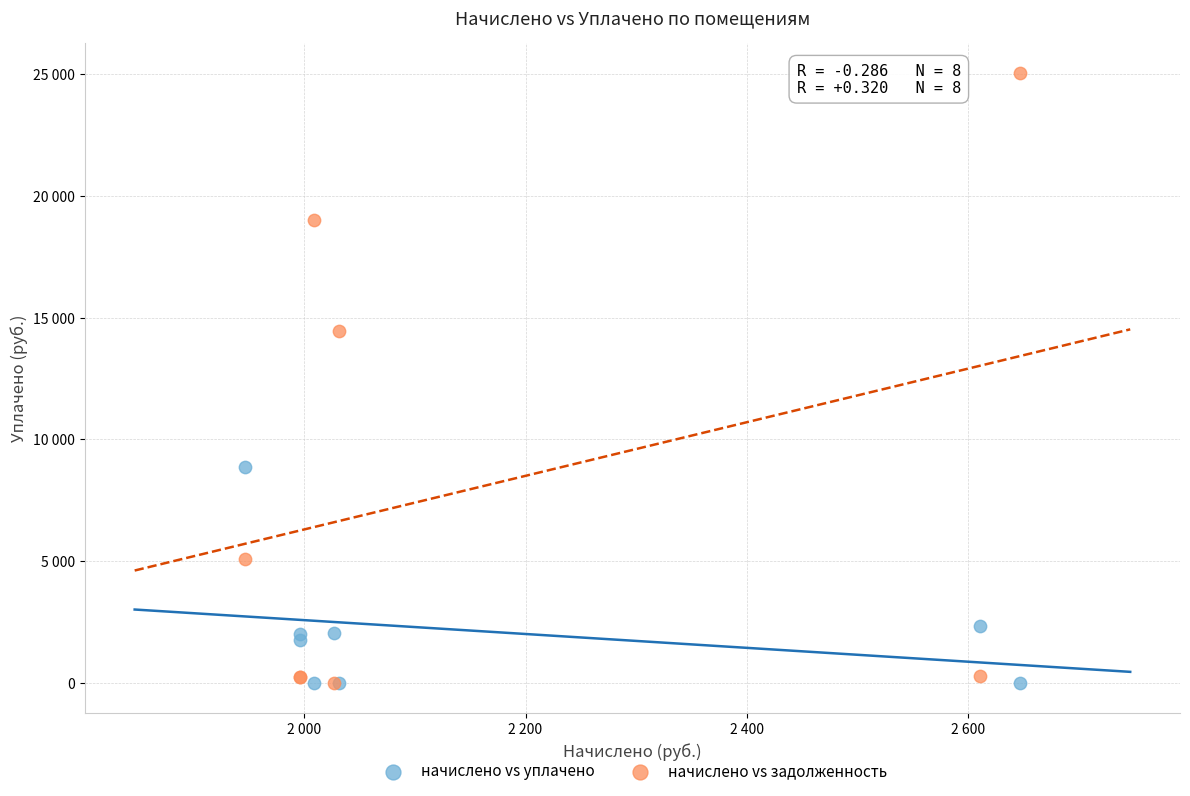

What are all the series names shown in the legend?

начислено vs уплачено, начислено vs задолженность